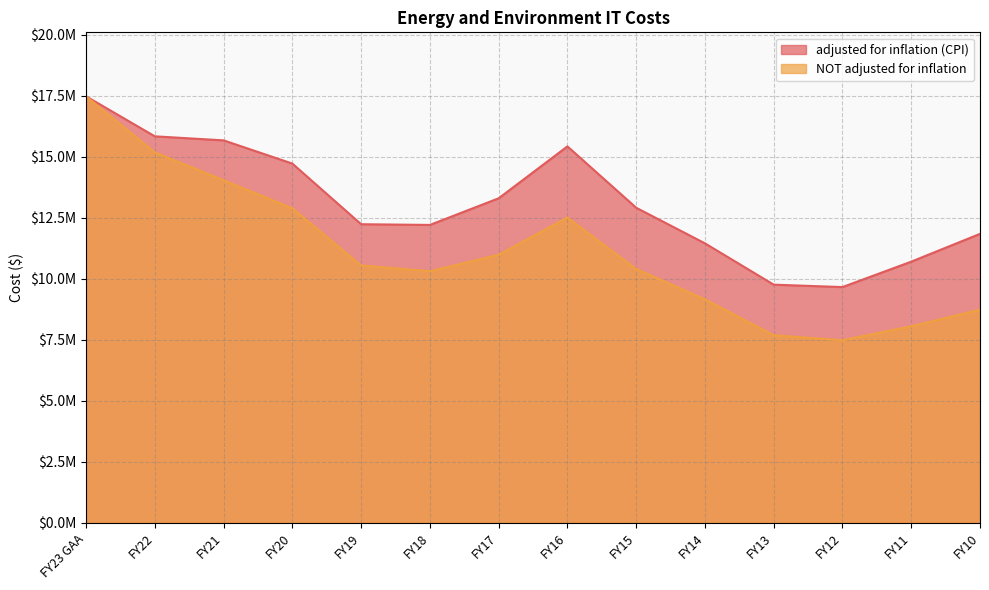

Is the value of adjusted for inflation (CPI) at FY22 greater than the value of NOT adjusted for inflation at FY11?

Yes